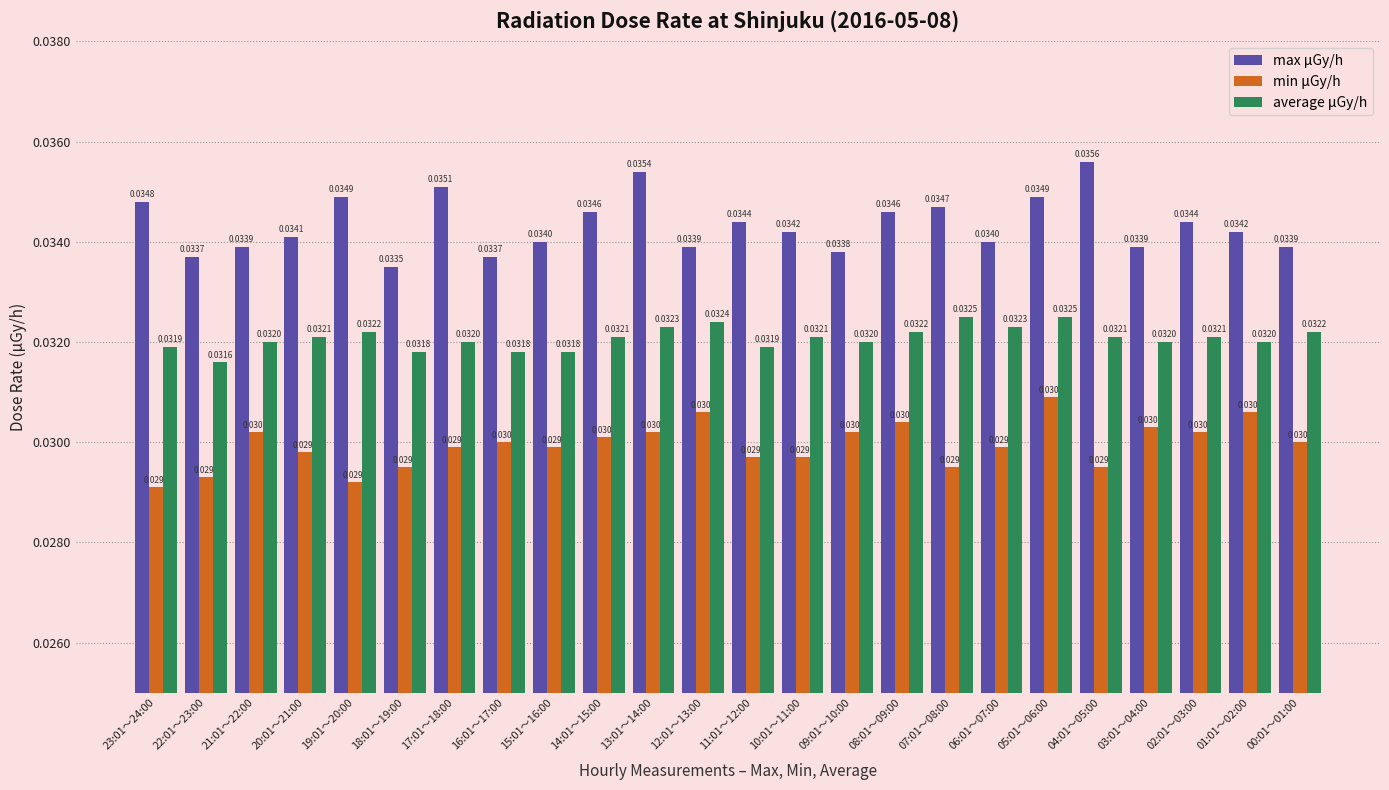

List the series in order of their peak value, lowest first.

min μGy/h, average μGy/h, max μGy/h